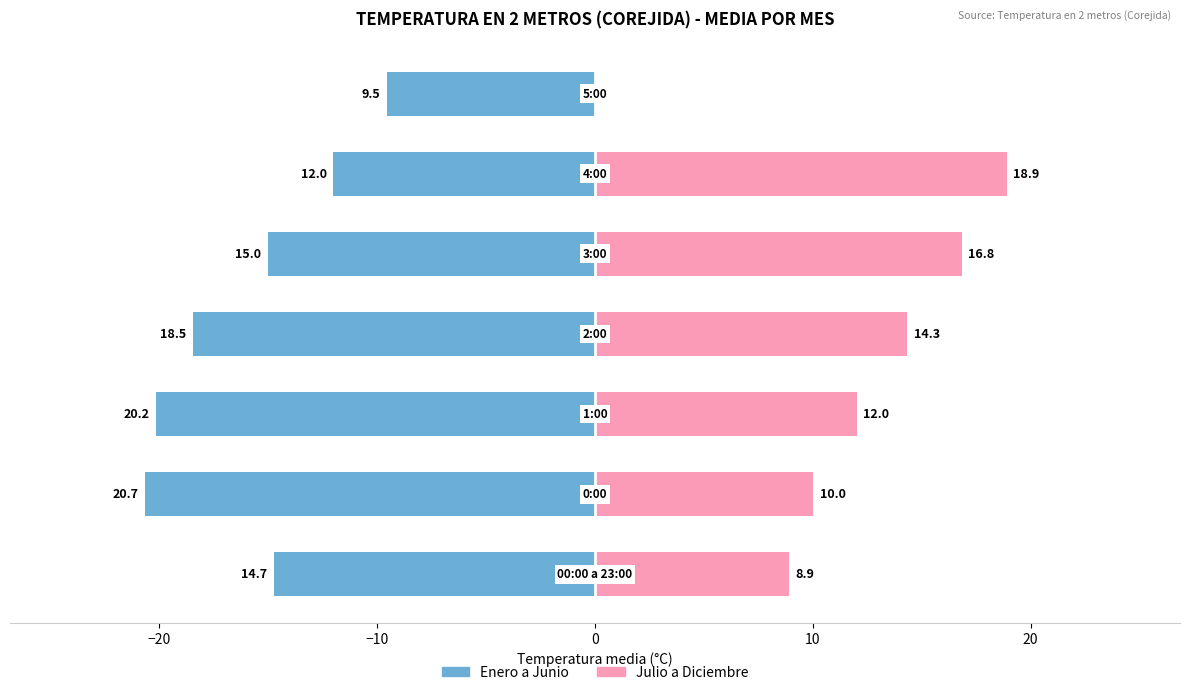

How many categories are shown in the chart?

7